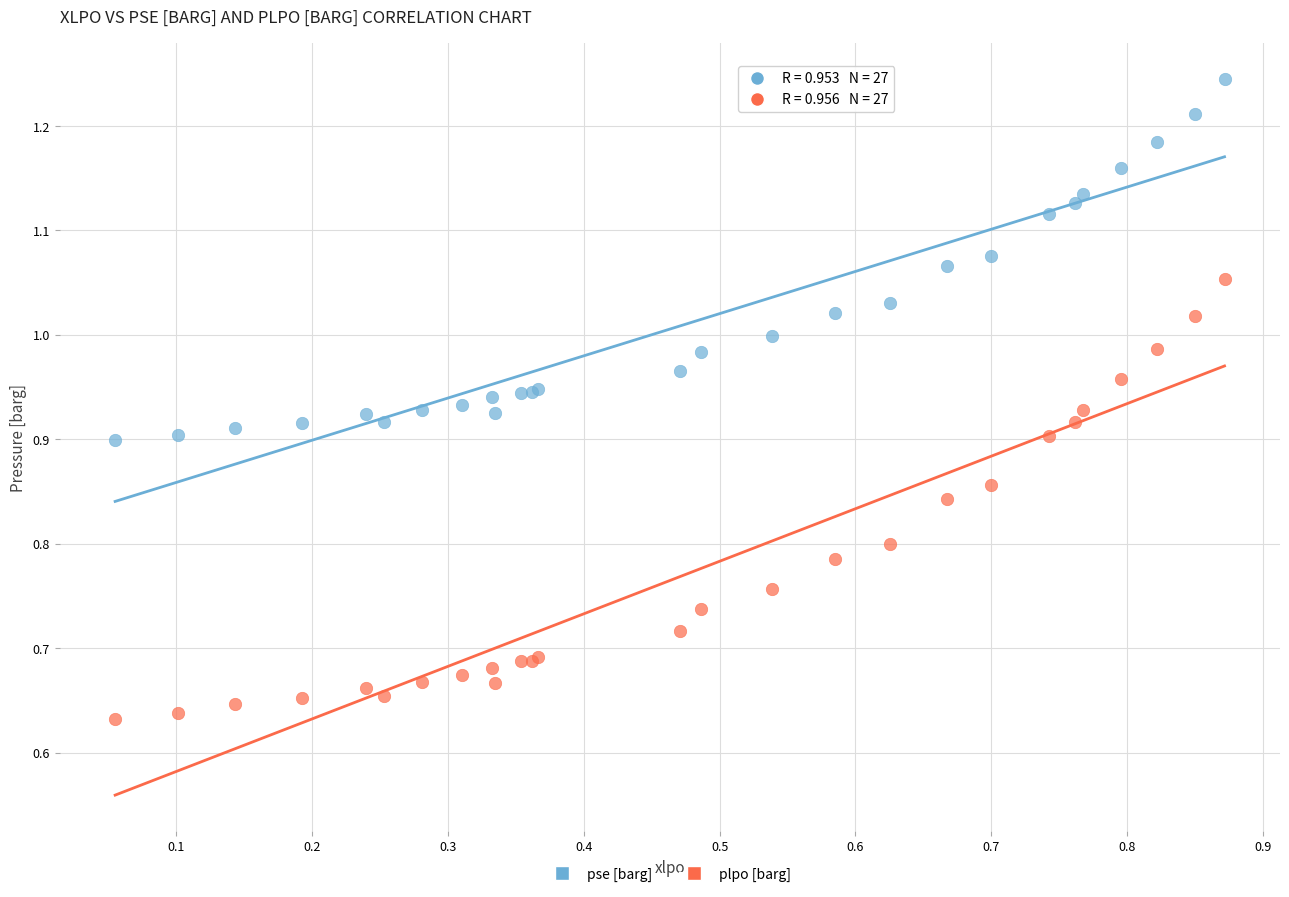

Which series reaches the minimum Y coordinate?

plpo [barg]